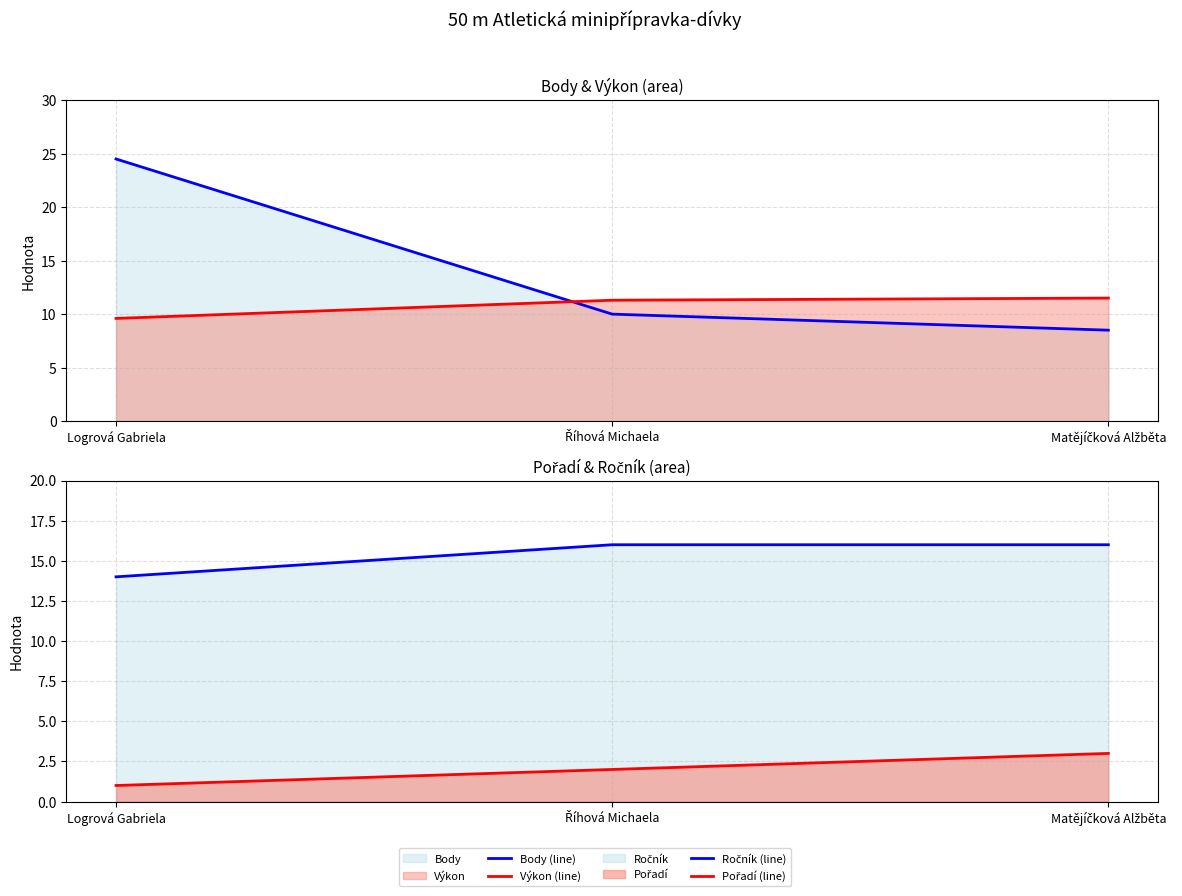

How many data points in Výkon (line) are above 11?

2